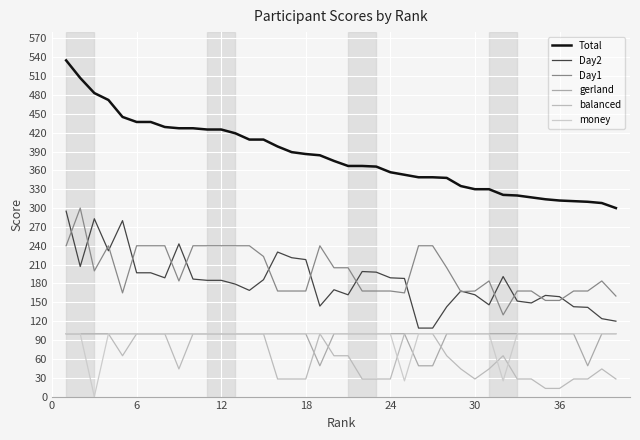

Is this an area chart (filled region under the line)?

No